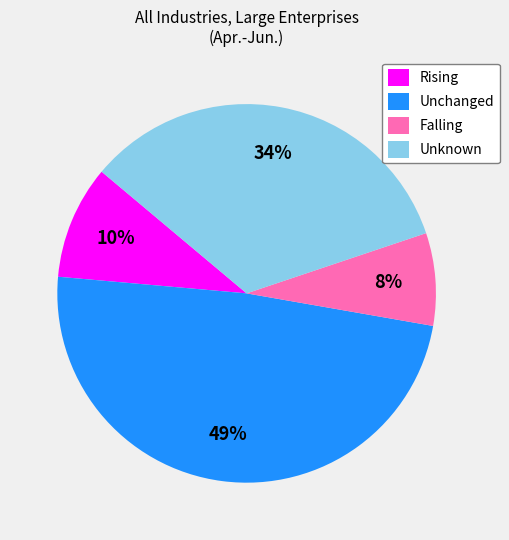

What percentage is the Rising slice, to the nearest percent?

10%